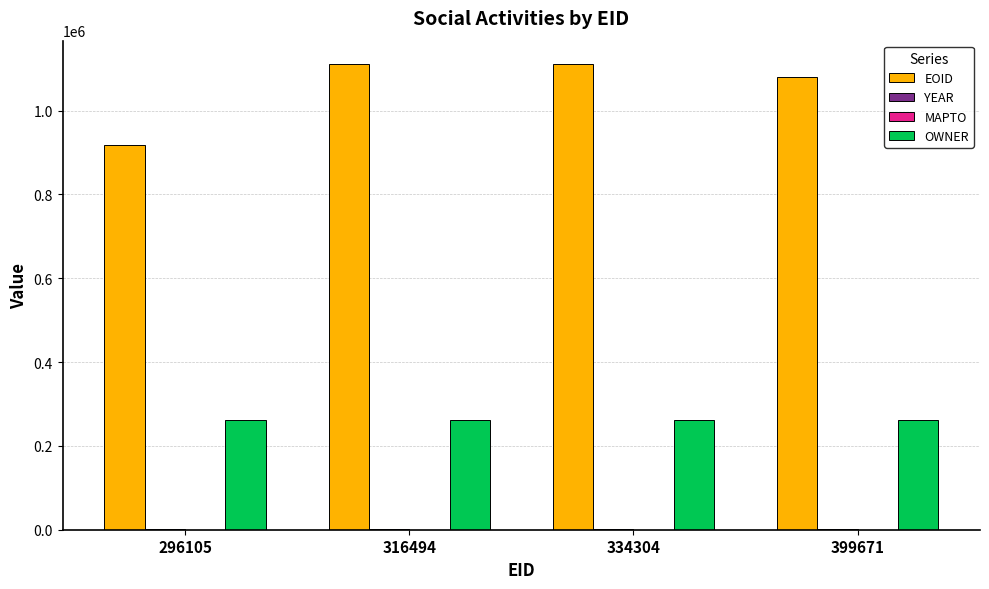

What value does the OWNER series have at 296105?

261537